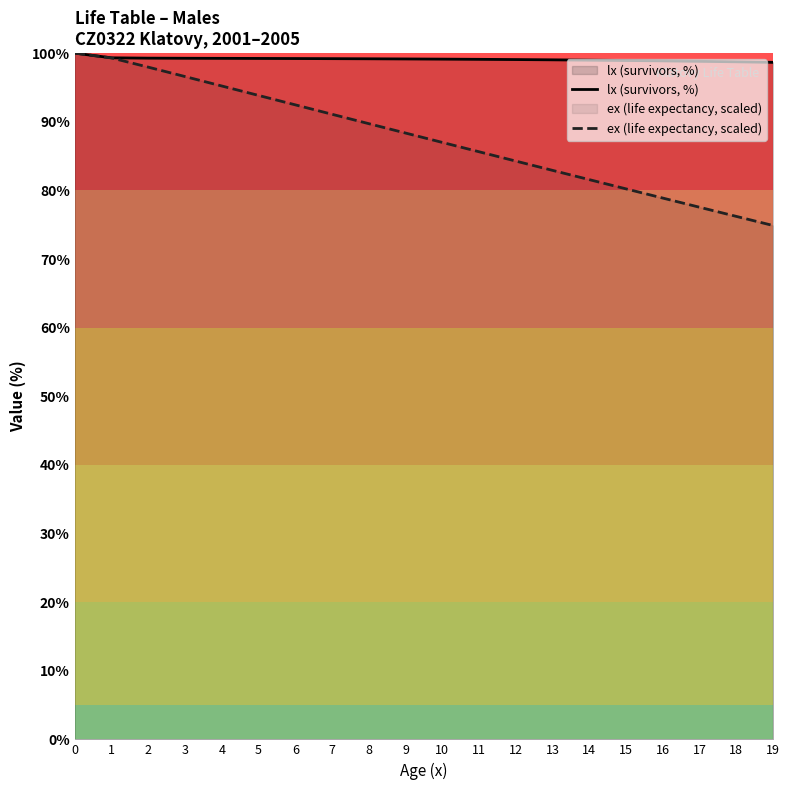

Does the chart display data point markers on the line(s)?

No